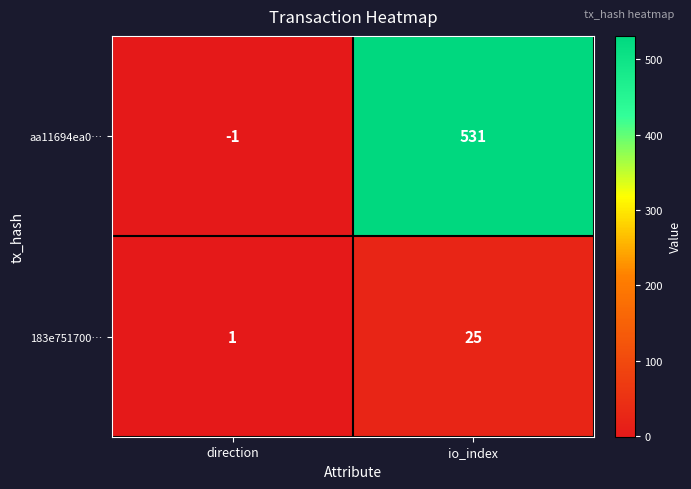

List the series in order of their peak value, highest first.

aa11694ea0…, 183e751700…